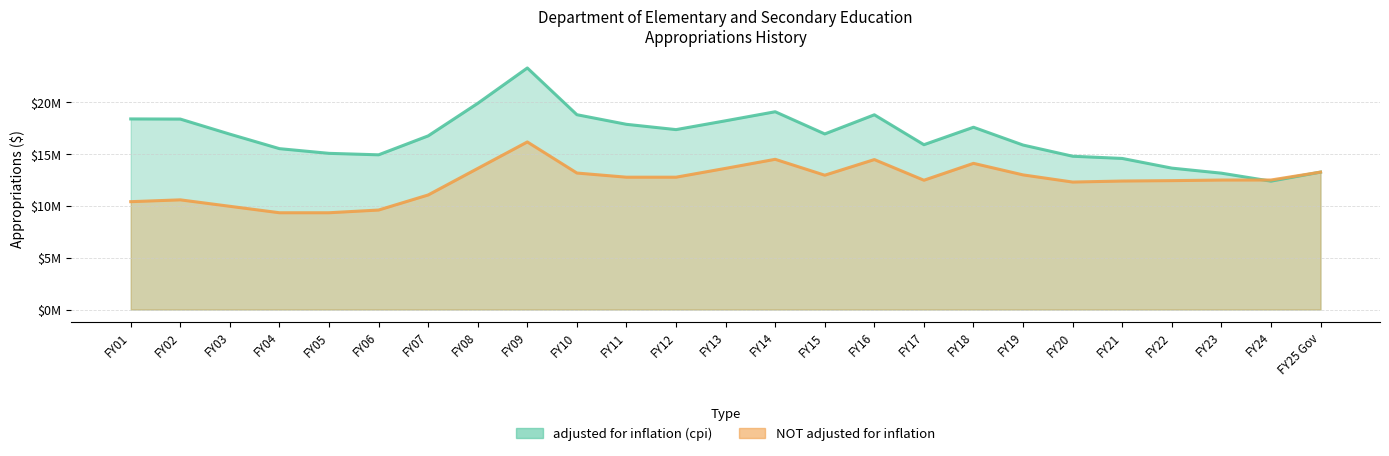

At which label does NOT adjusted for inflation reach its minimum?

FY04